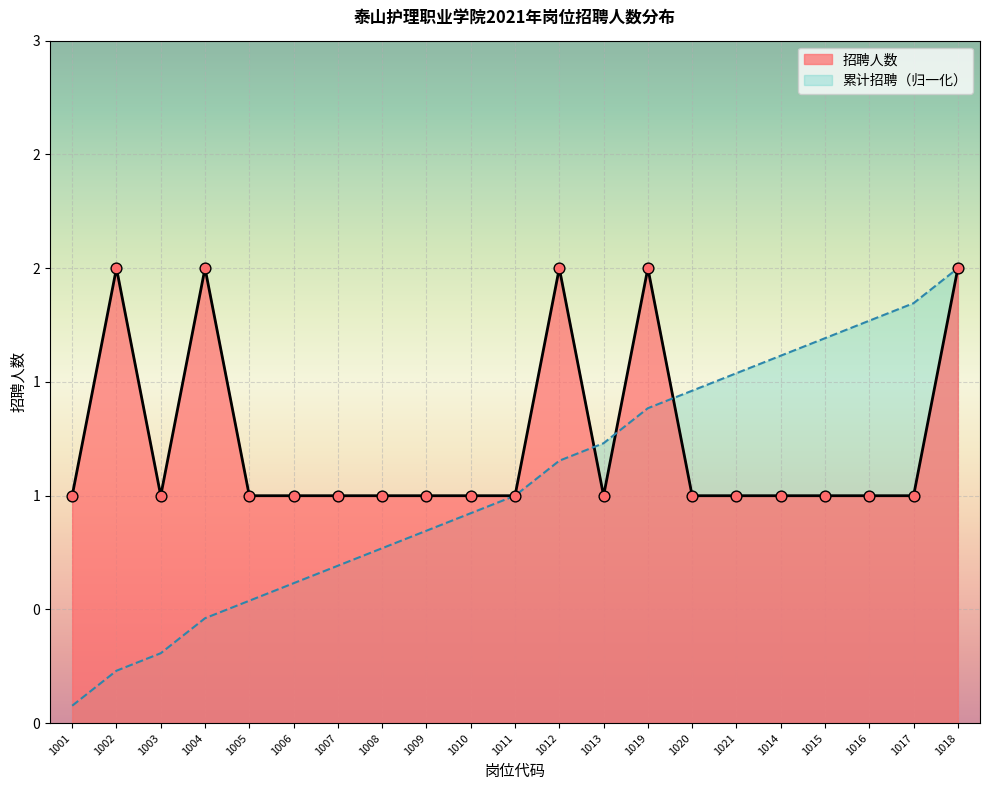

Which has a higher value, 1020 or 1007?

1020